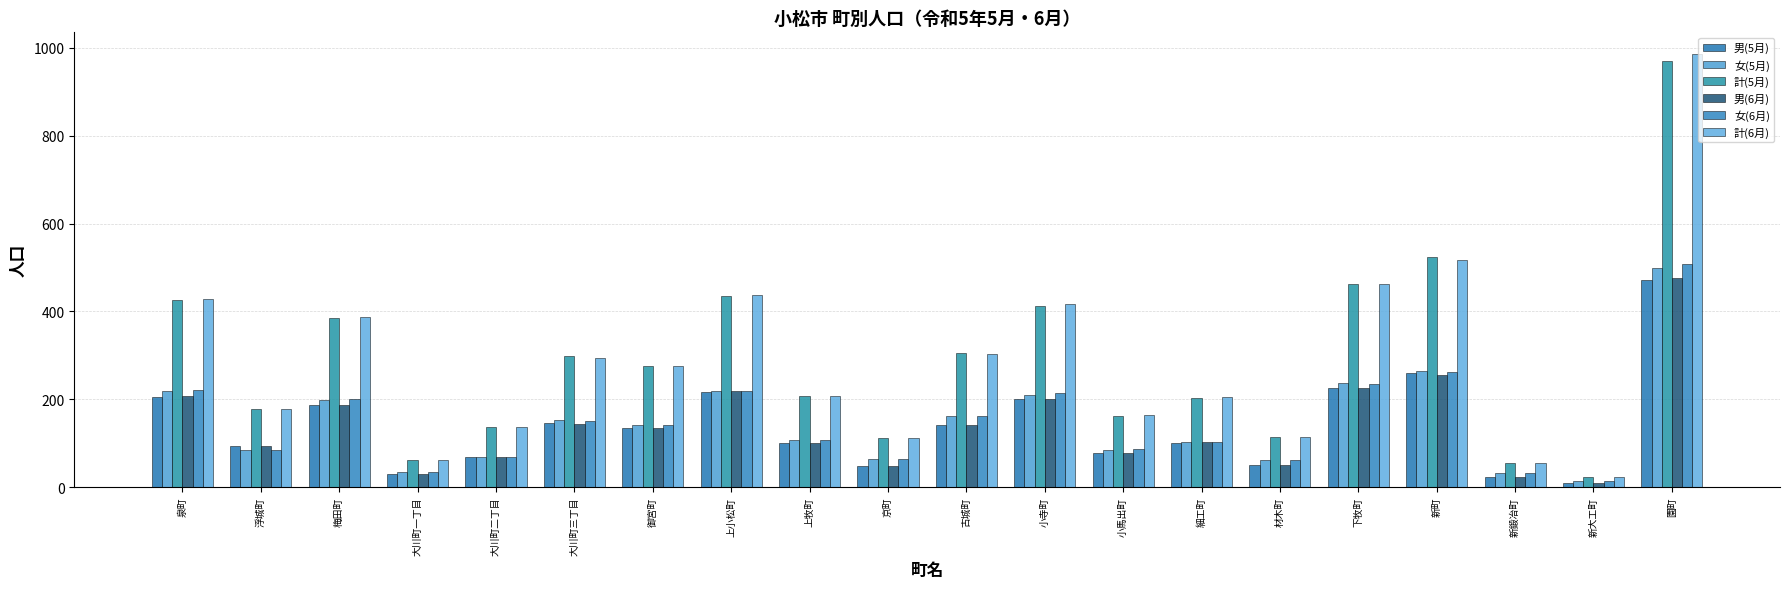

How many values in the 計(5月) series are below 277?

10